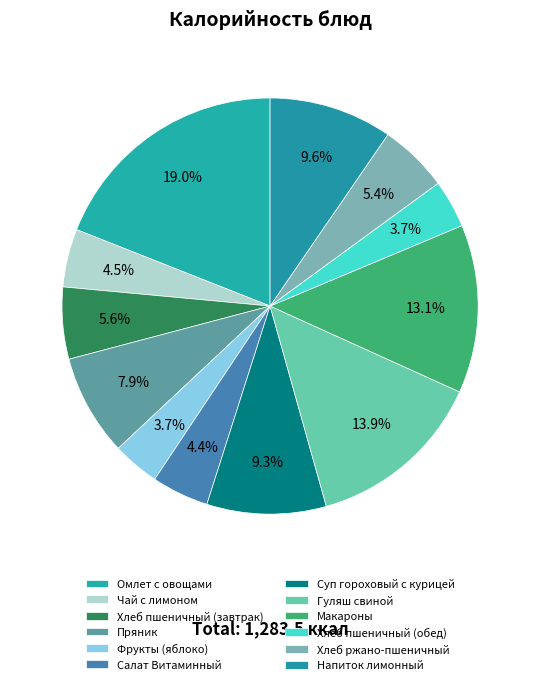

What percentage is the Фрукты (яблоко) slice, to the nearest percent?

4%